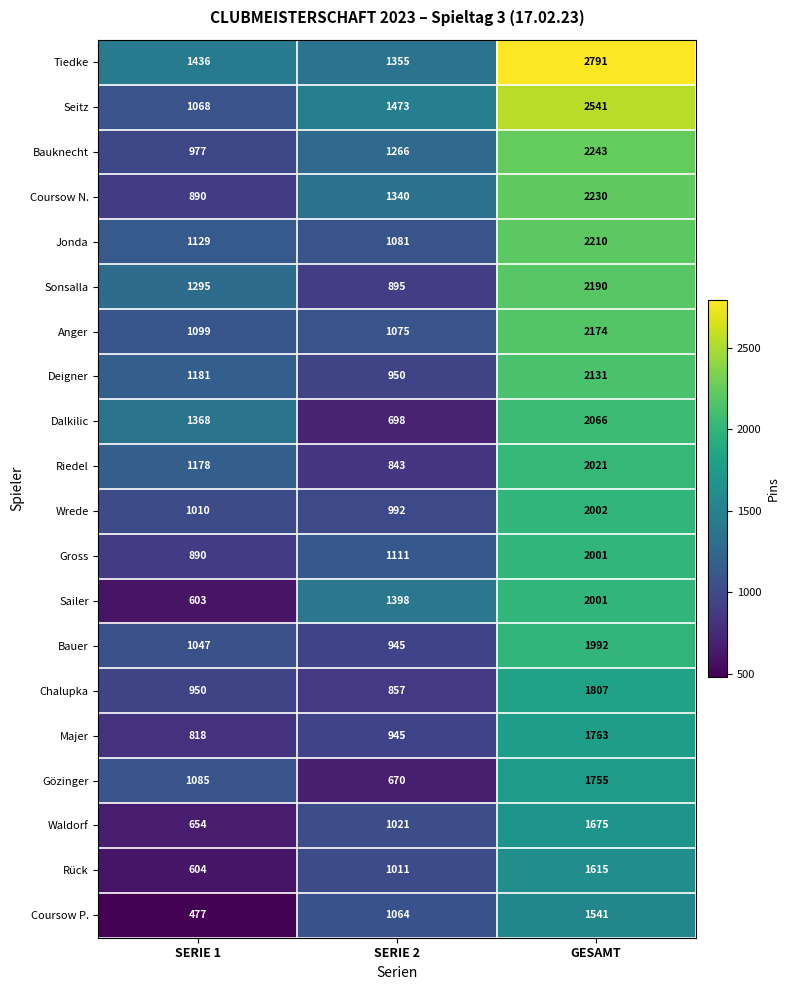

Which series has the widest spread of values?

Seitz